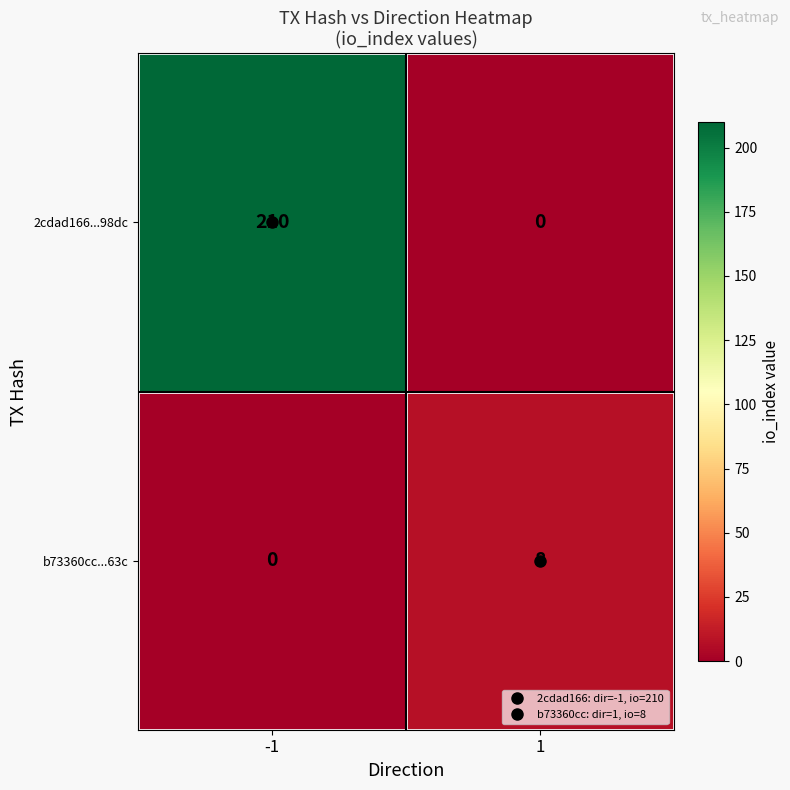

Which series has the largest total across all categories?

2cdad166...98dc